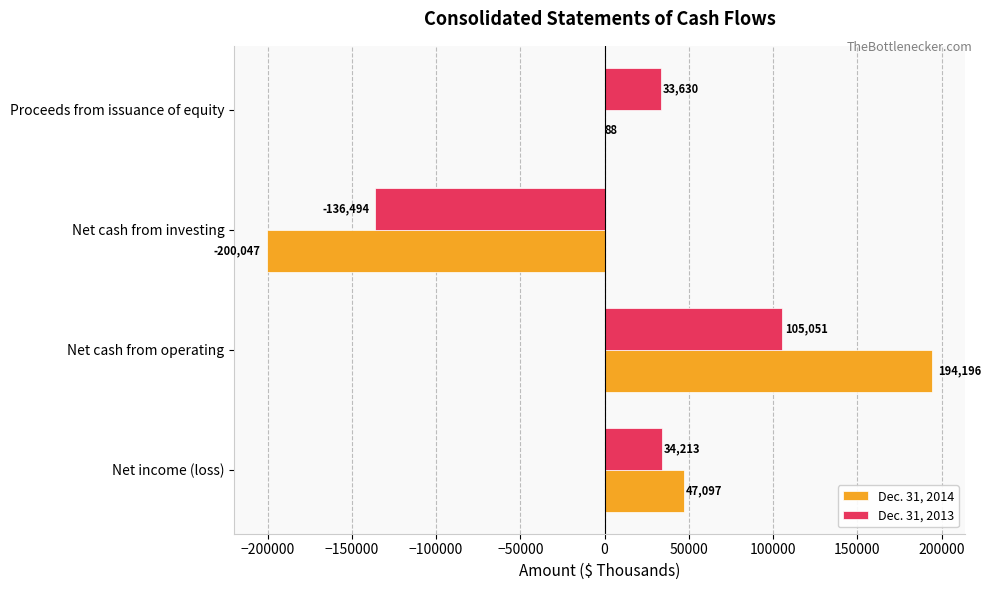

Is it true that Dec. 31, 2014 equals -271895 at Net cash from investing?

False